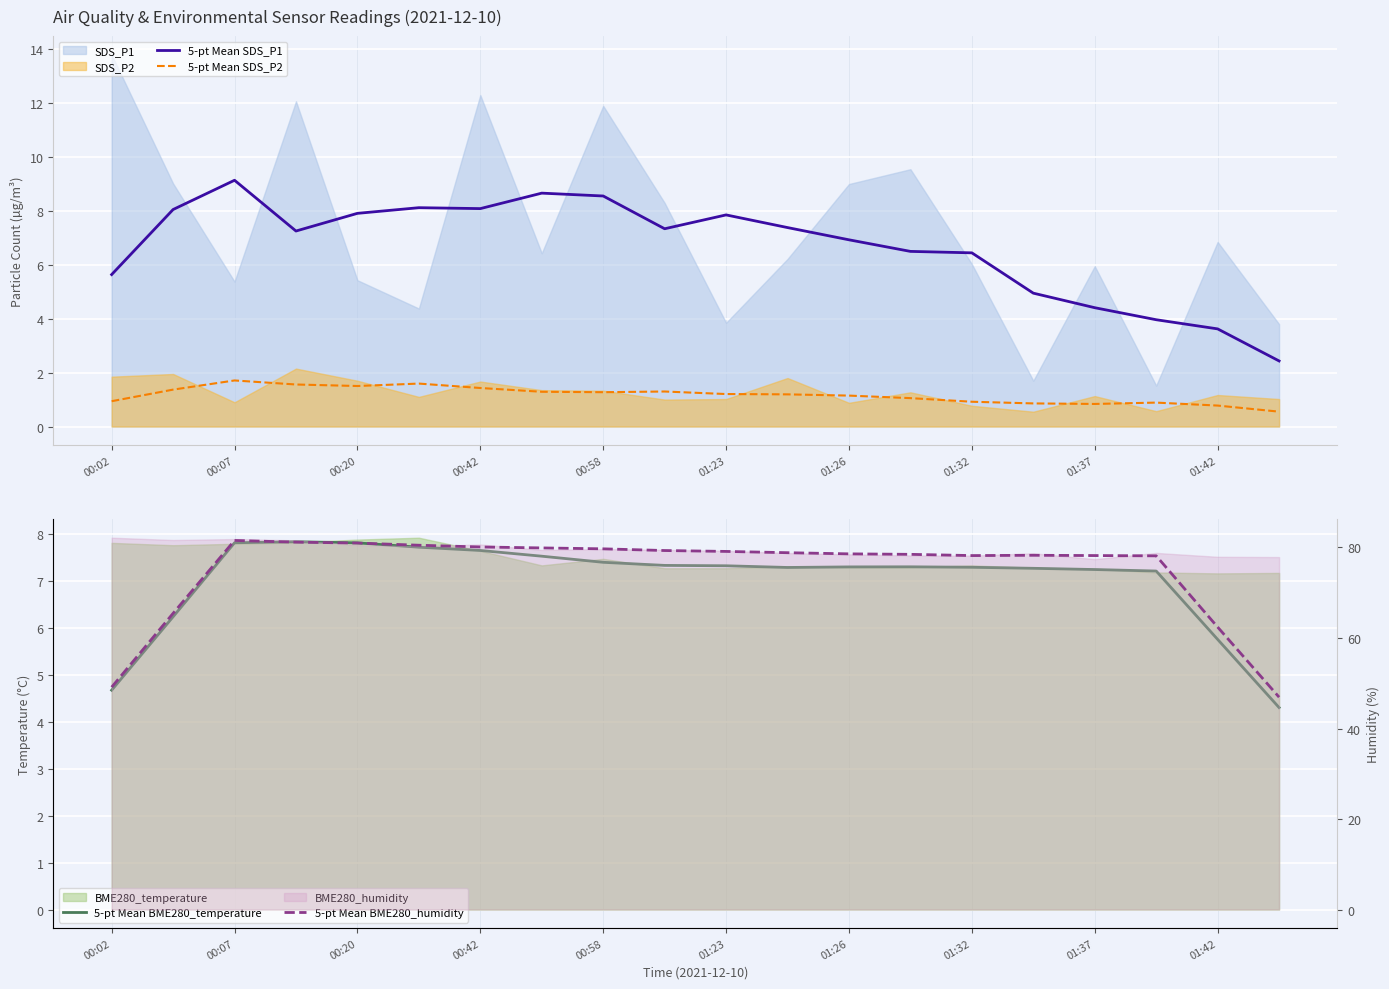

The value of 5-pt Mean SDS_P2 at 01:32 is 0.9. True or false?

True